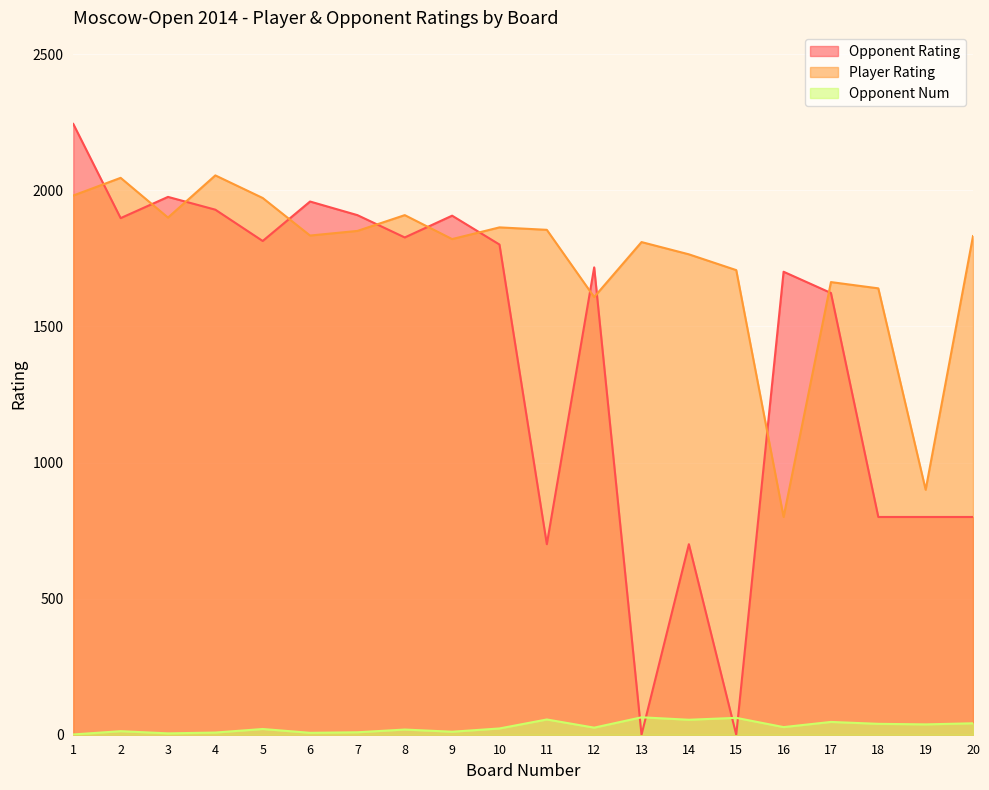

The value of Player Rating at 10 is 425. True or false?

False